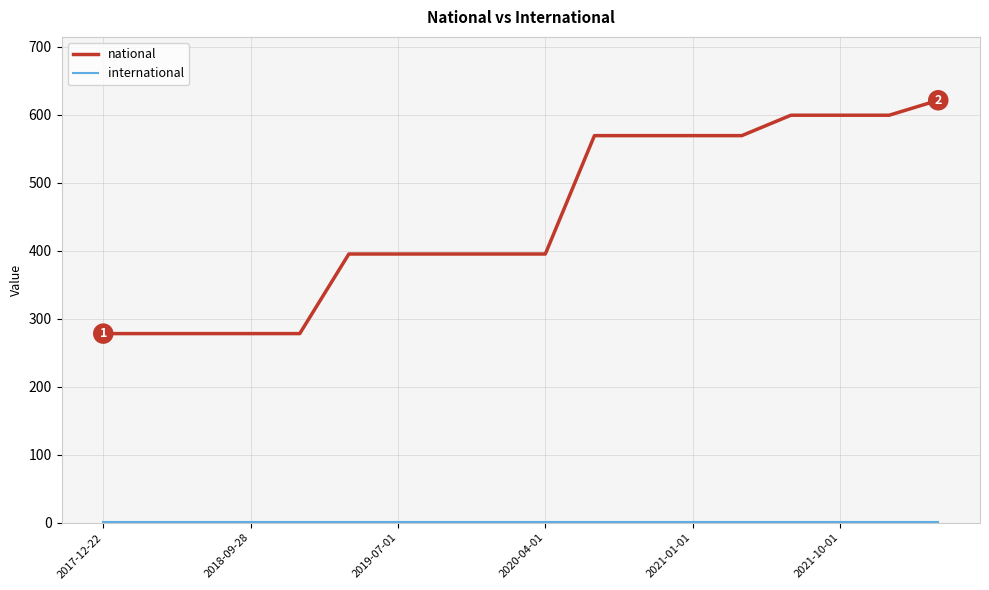

Which series has the largest range (max minus min)?

national